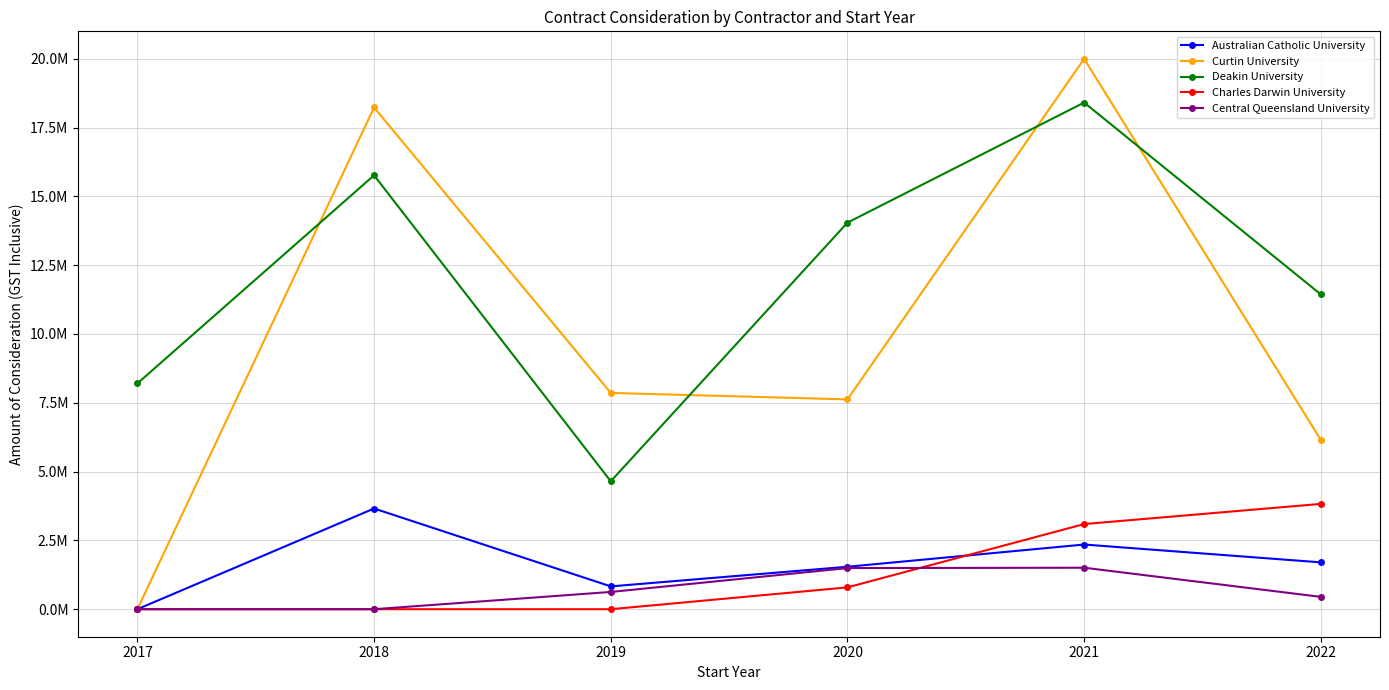

Does the chart have visible grid lines?

Yes